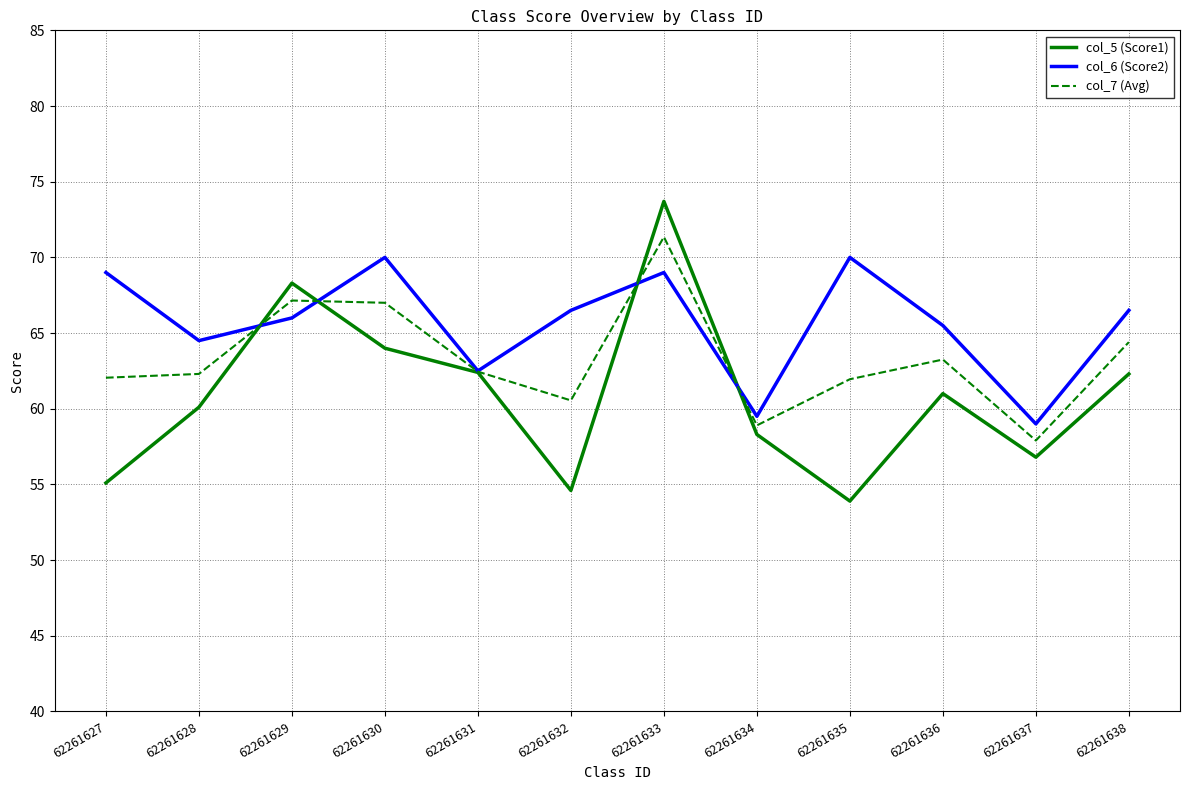

Which label corresponds to the smallest value in the chart?

62261635